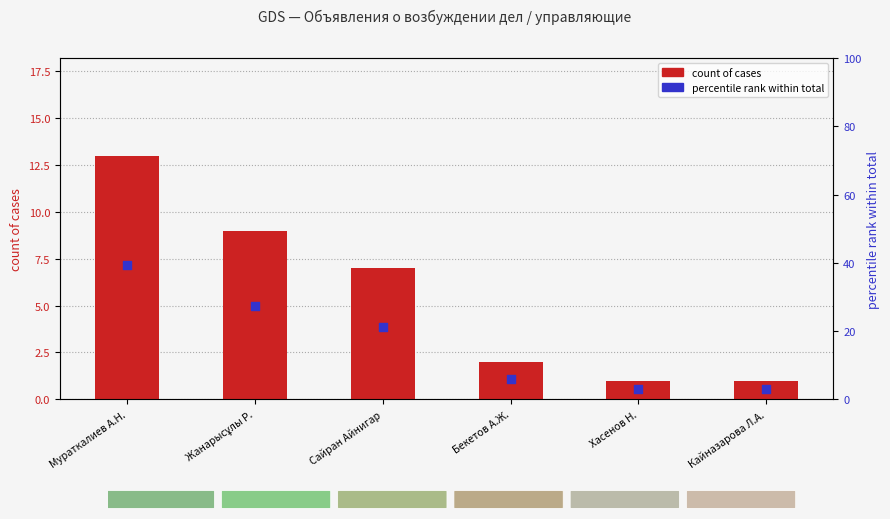

Which series reaches the minimum Y coordinate?

count of cases